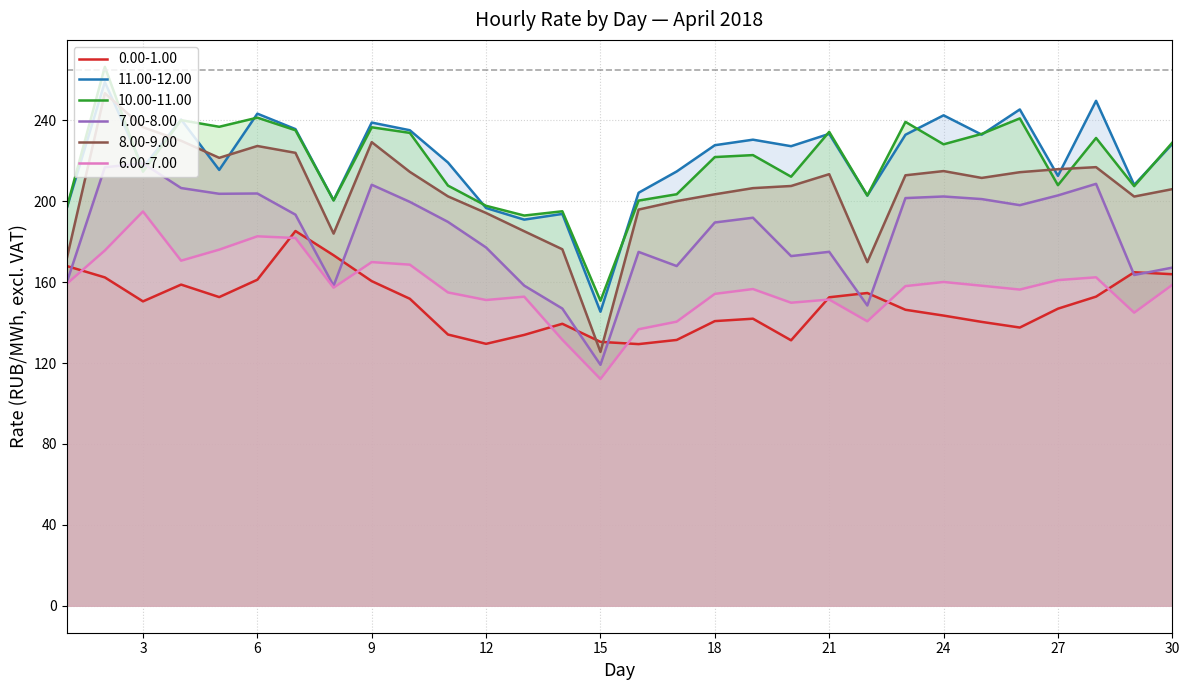

How many lines are shown in the chart?

6